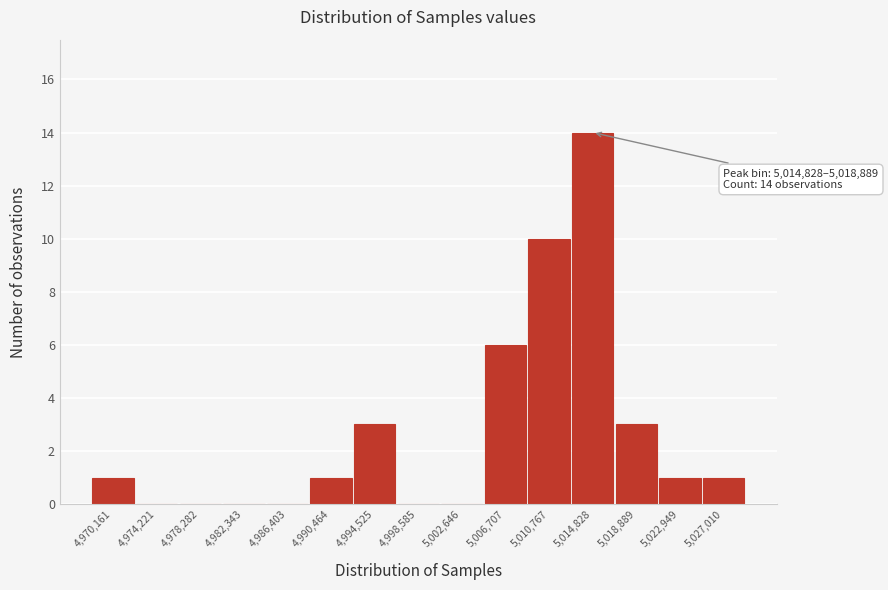

Reading right to left, what are all the values shown in this chart?

5,027,010=1	5,022,949=1	5,018,889=3	5,014,828=14	5,010,767=10	5,006,707=6	5,002,646=0	4,998,585=0	4,994,525=3	4,990,464=1	4,986,403=0	4,982,343=0	4,978,282=0	4,974,221=0	4,970,161=1